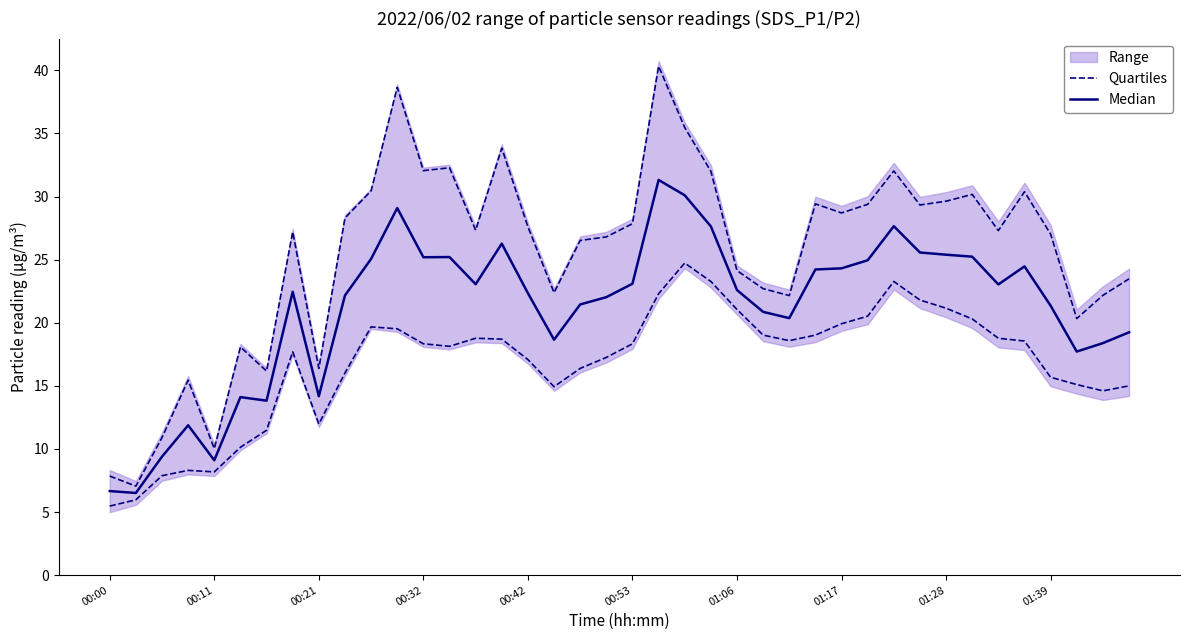

What is the value of the Median point at the 22nd from the left?

31.3